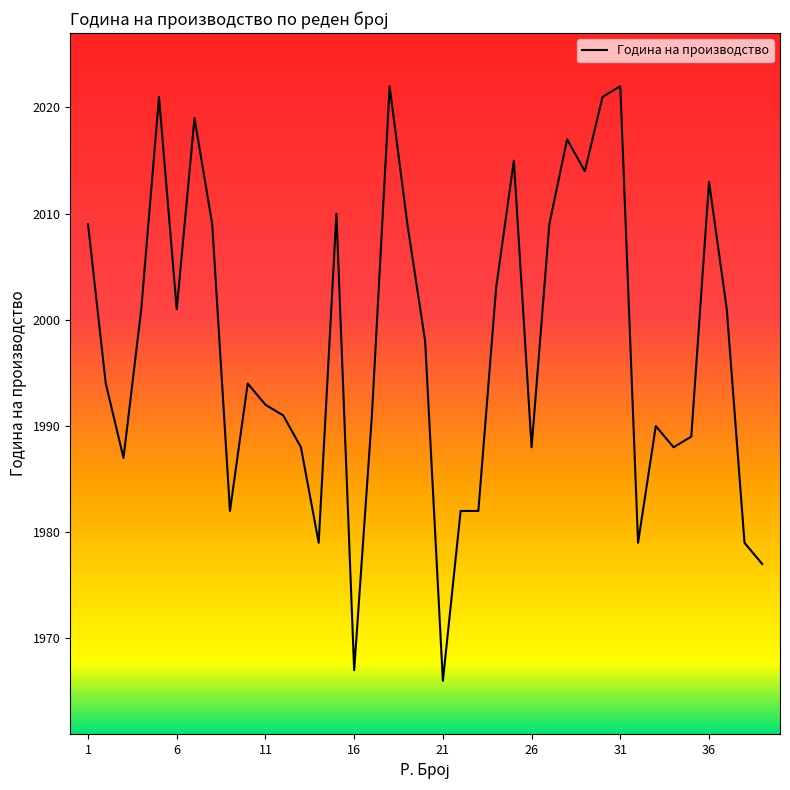

What is the greatest value displayed?

2022